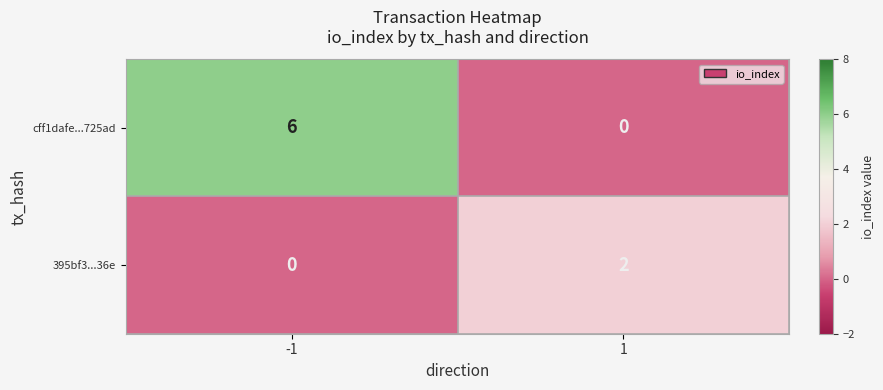

What is the total value across all series at -1?

6